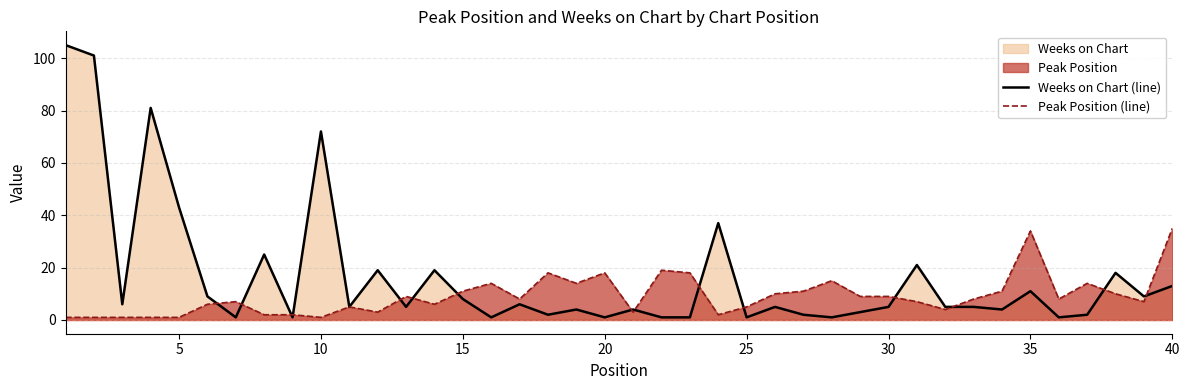

What is the average value of the Peak Position (line) series?

9